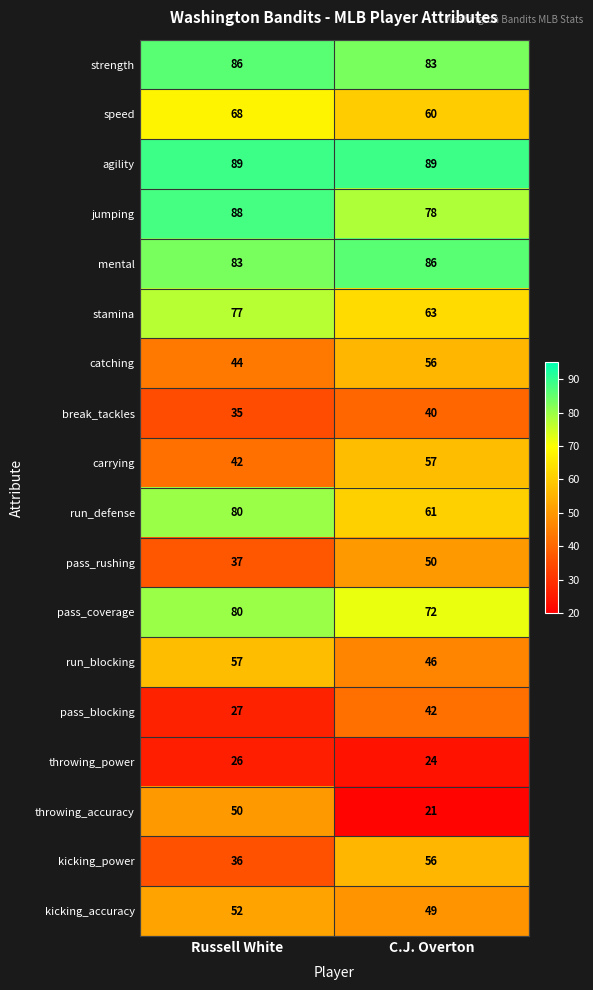

What is the smallest value displayed?

21